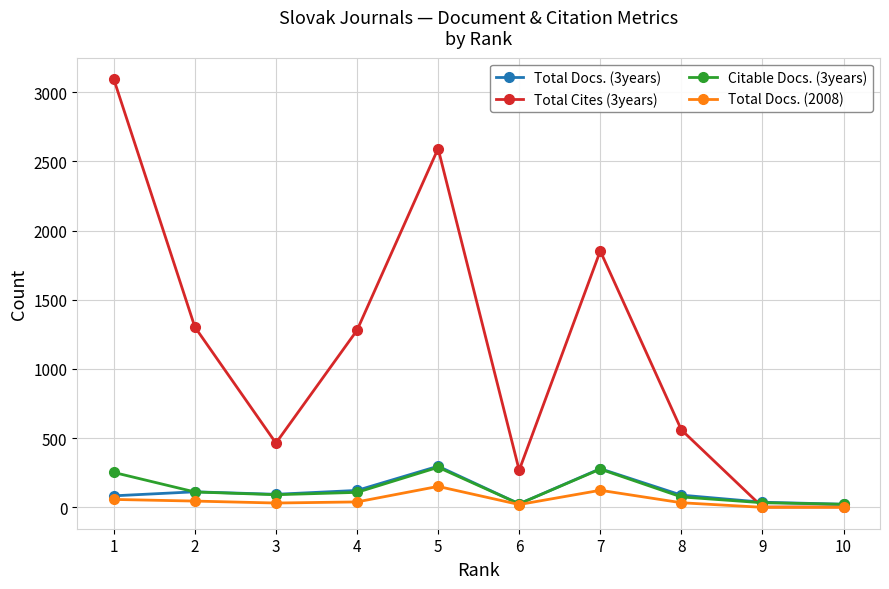

What is the difference between the maximum and second lowest values in the Total Docs. (3years) series?

272